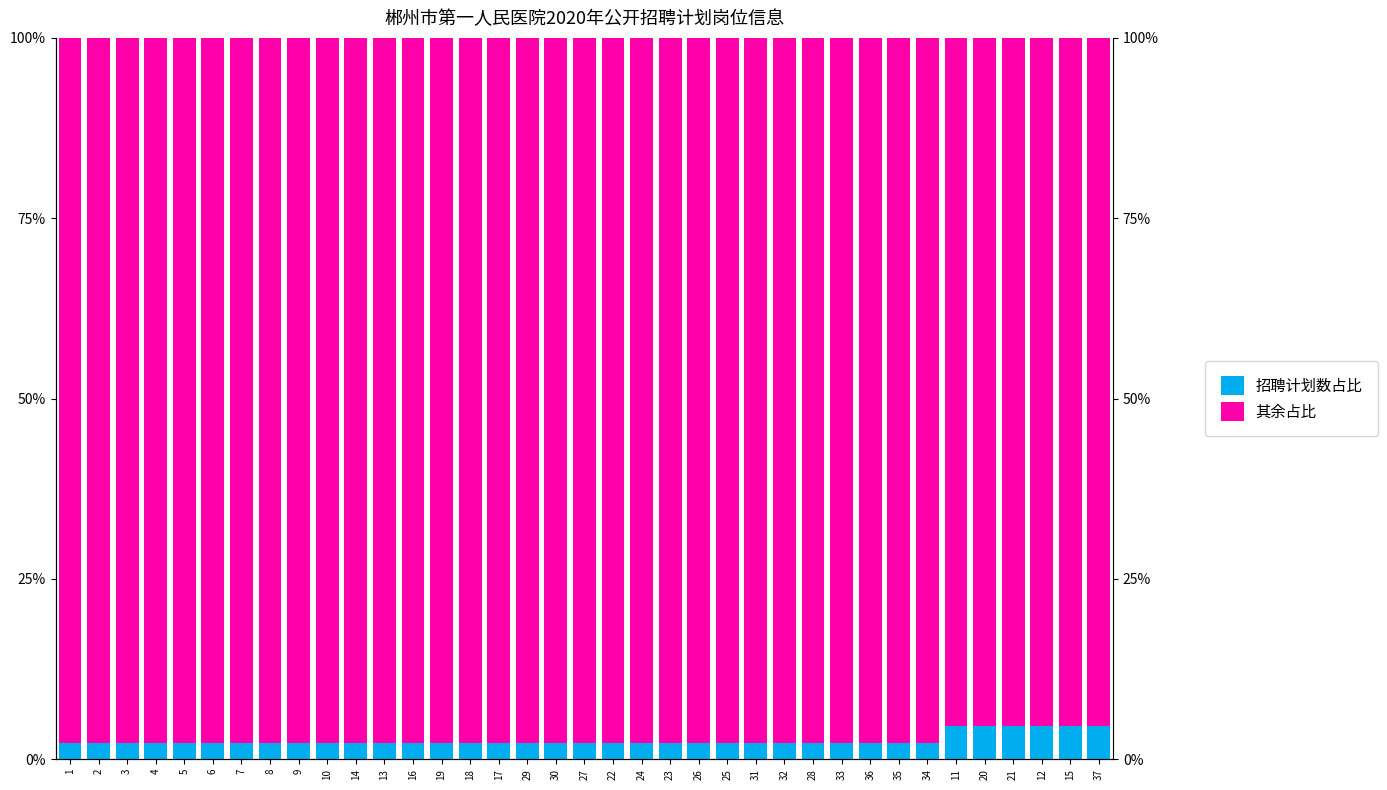

How many bars are there in total?

74